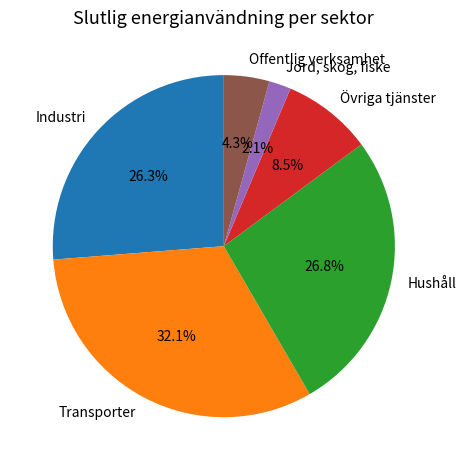

Which has a higher value, Transporter or Övriga tjänster?

Transporter